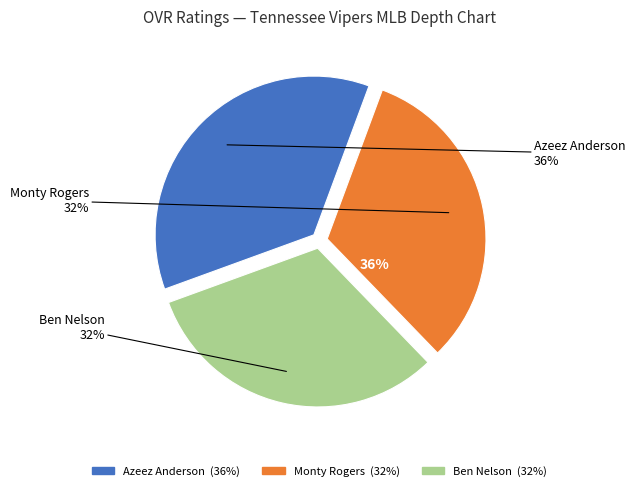

How many segments does this pie chart have?

3